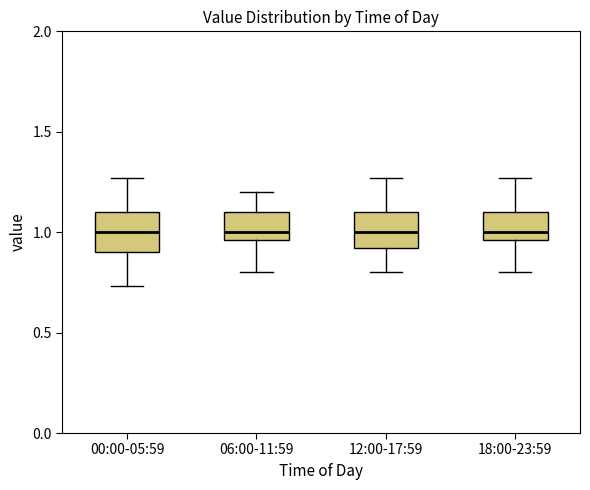

Where does the median line of the box for 12:00-17:59 sit on the y-axis? The values are not printed on the chart, so give them approximately, as read against the axis.

1.00